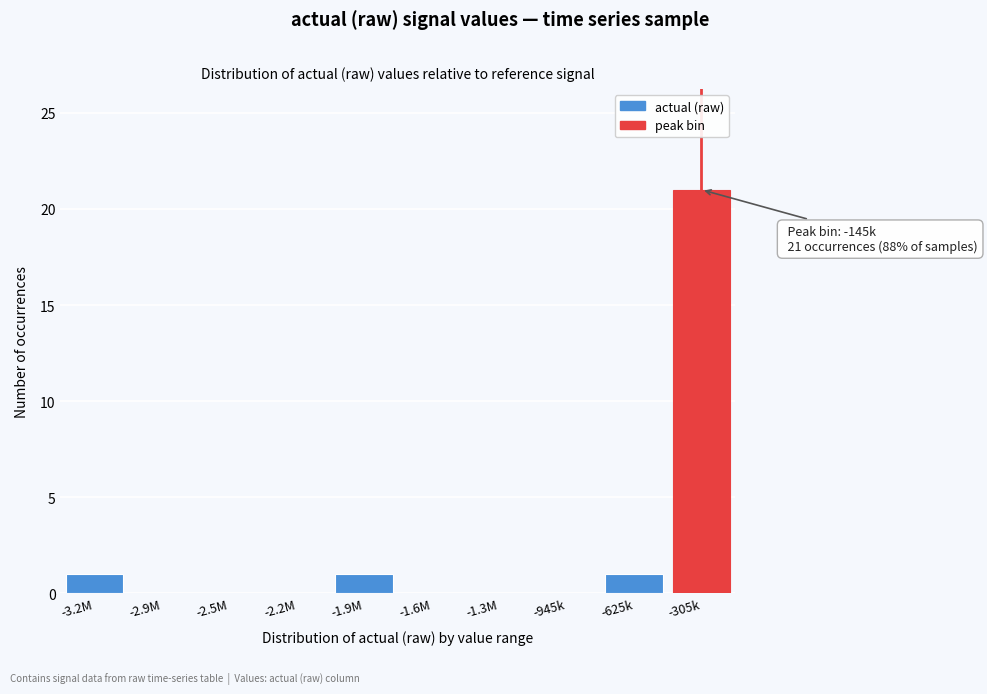

Reading left to right, transcribe all the data shown in this chart.

-3.2M=1	-2.9M=0	-2.5M=0	-2.2M=0	-1.9M=1	-1.6M=0	-1.3M=0	-945k=0	-625k=1	-305k=21